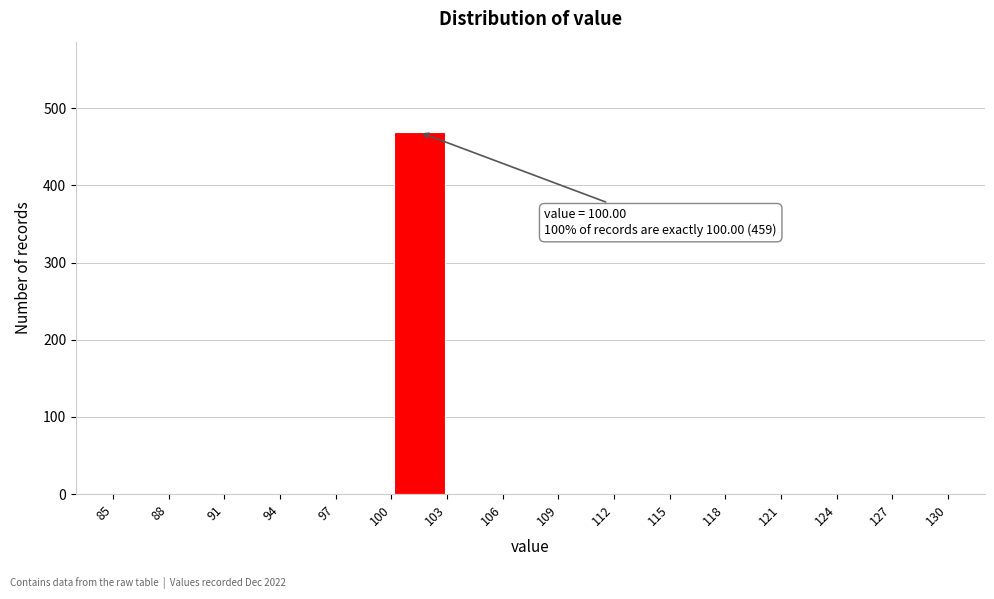

Over which range of the x-axis is the bar tallest?

100 to 103